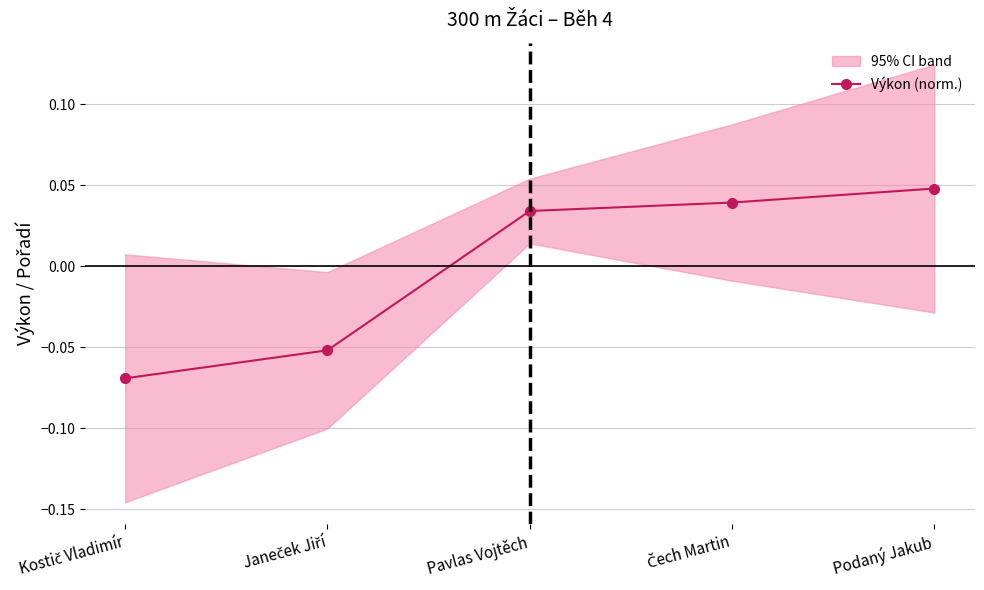

True or false: the data shows -0.1 at Kostič Vladimír.

False